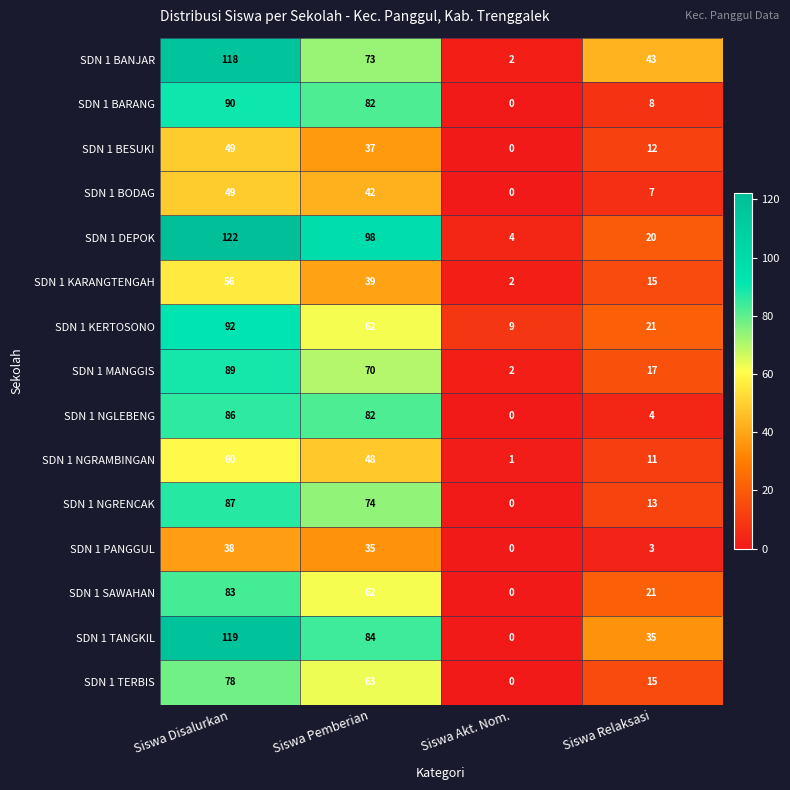

Between Siswa Disalurkan and Siswa Akt. Nom., which series saw the biggest shift?

SDN 1 TANGKIL